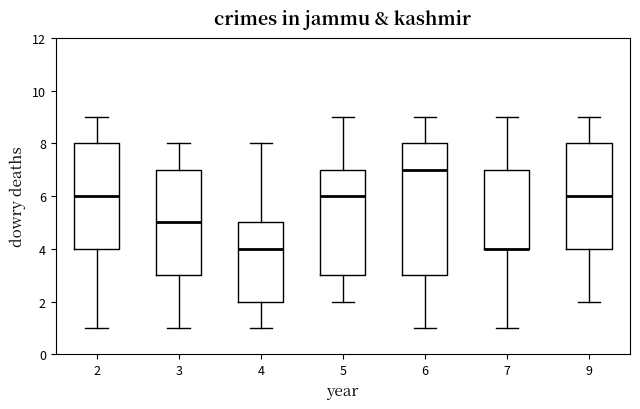

Where is the upper edge of the box at x = 4 on the y-axis? The values are not printed on the chart, so give them approximately, as read against the axis.

5